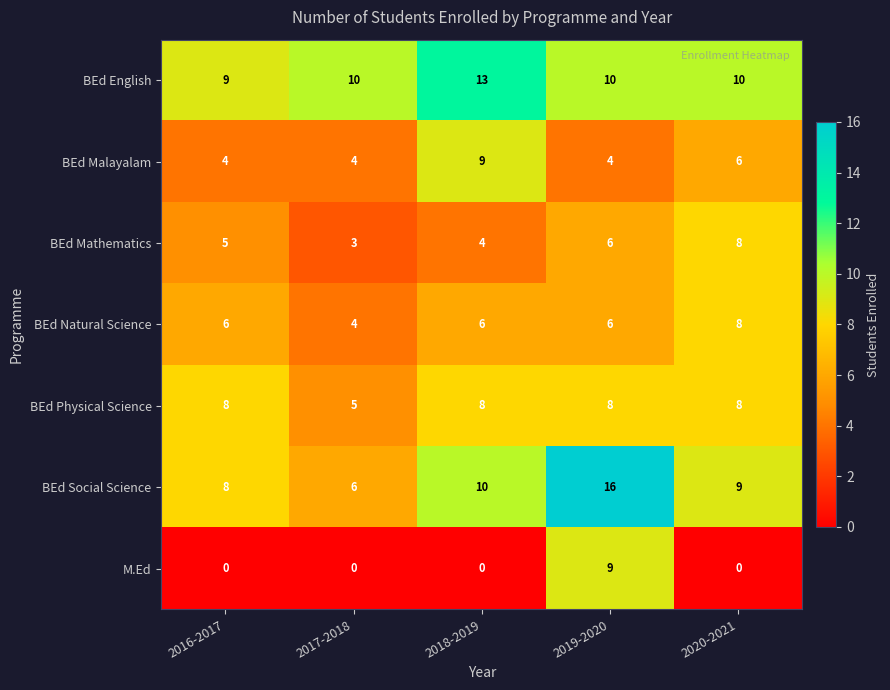

Which series has the largest range (max minus min)?

BEd Social Science